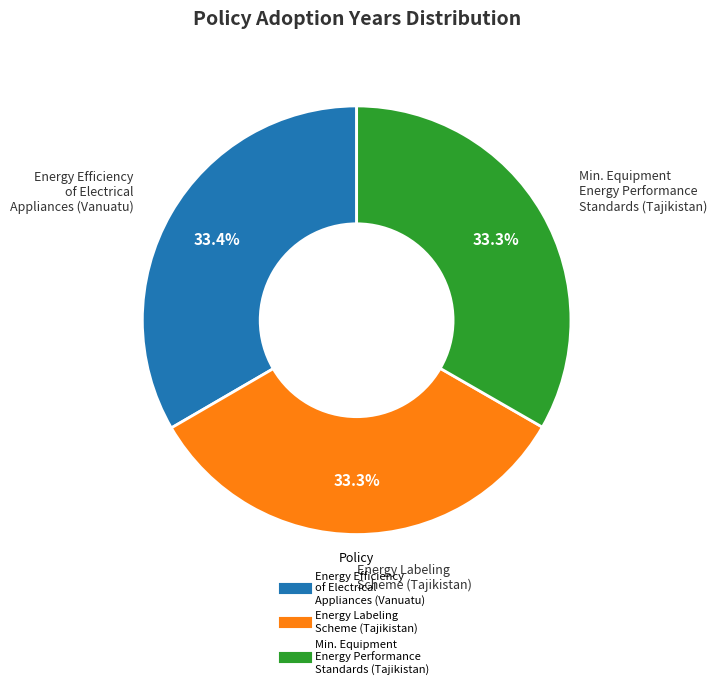

Does any single category account for the majority?

No